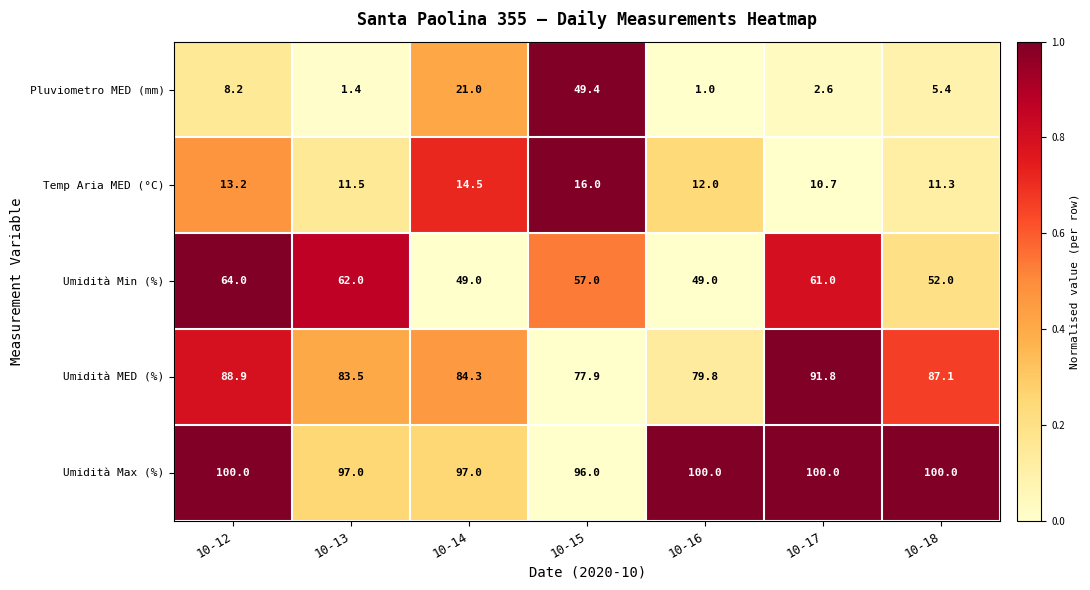

Which series has the largest total across all categories?

Umidità Max (%)